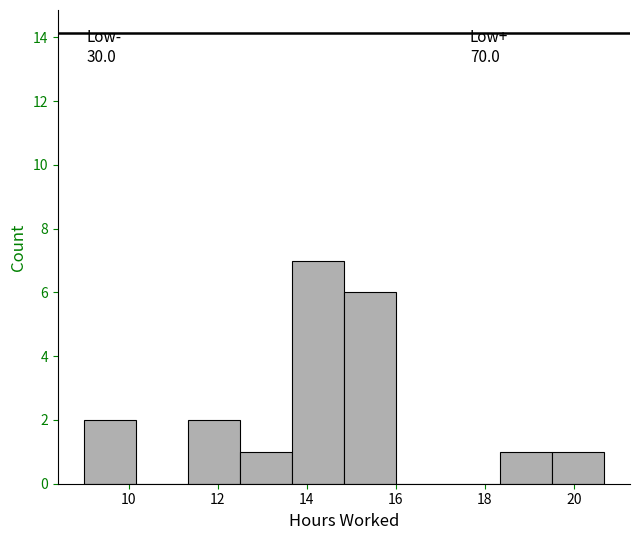

Which range on the x-axis has the tallest bar?

13.6 to 14.8